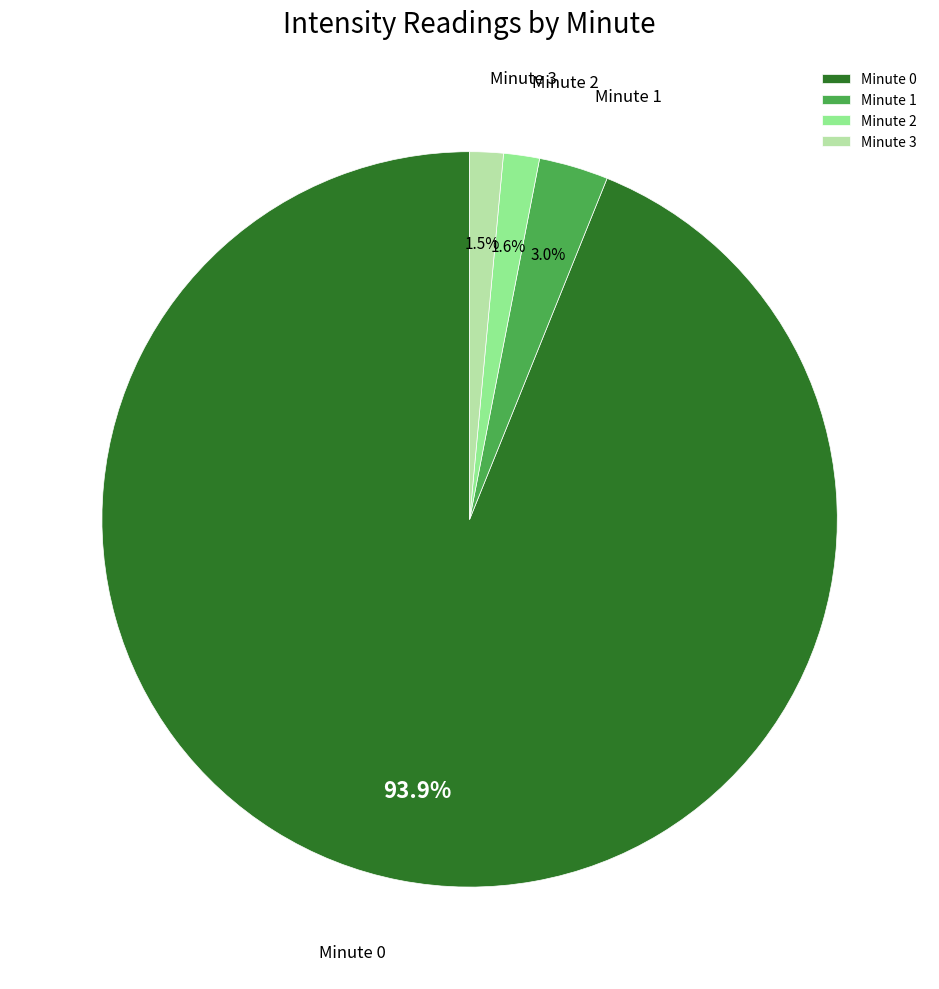

Between Minute 2 and Minute 0, which is larger?

Minute 0